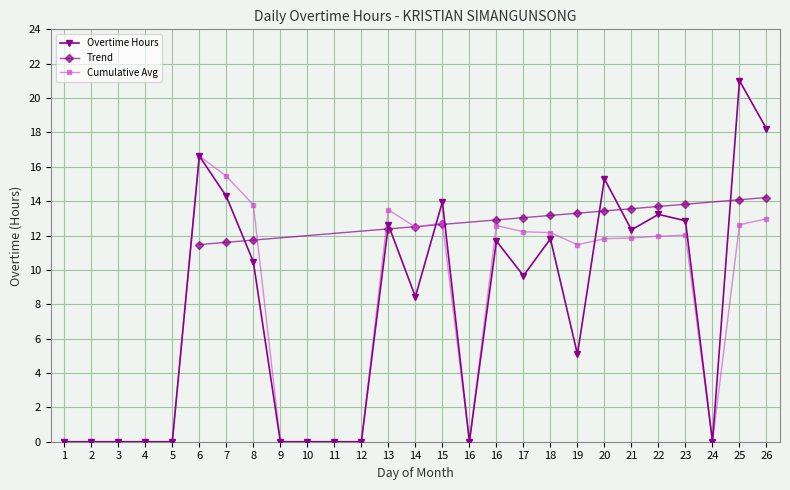

What is the greatest value displayed?

21.0